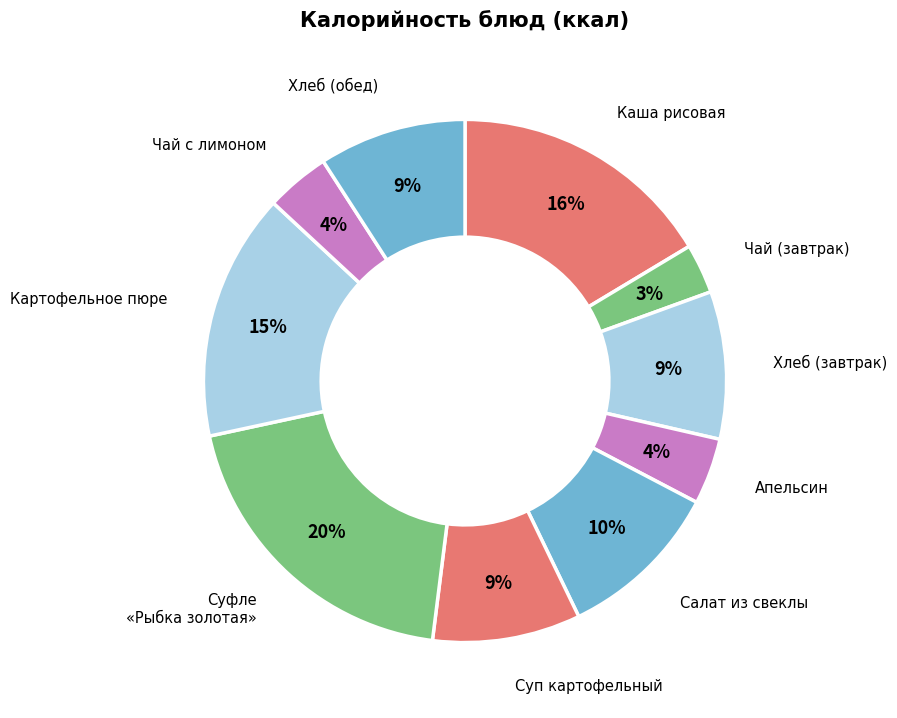

Count the number of slices in the pie.

10